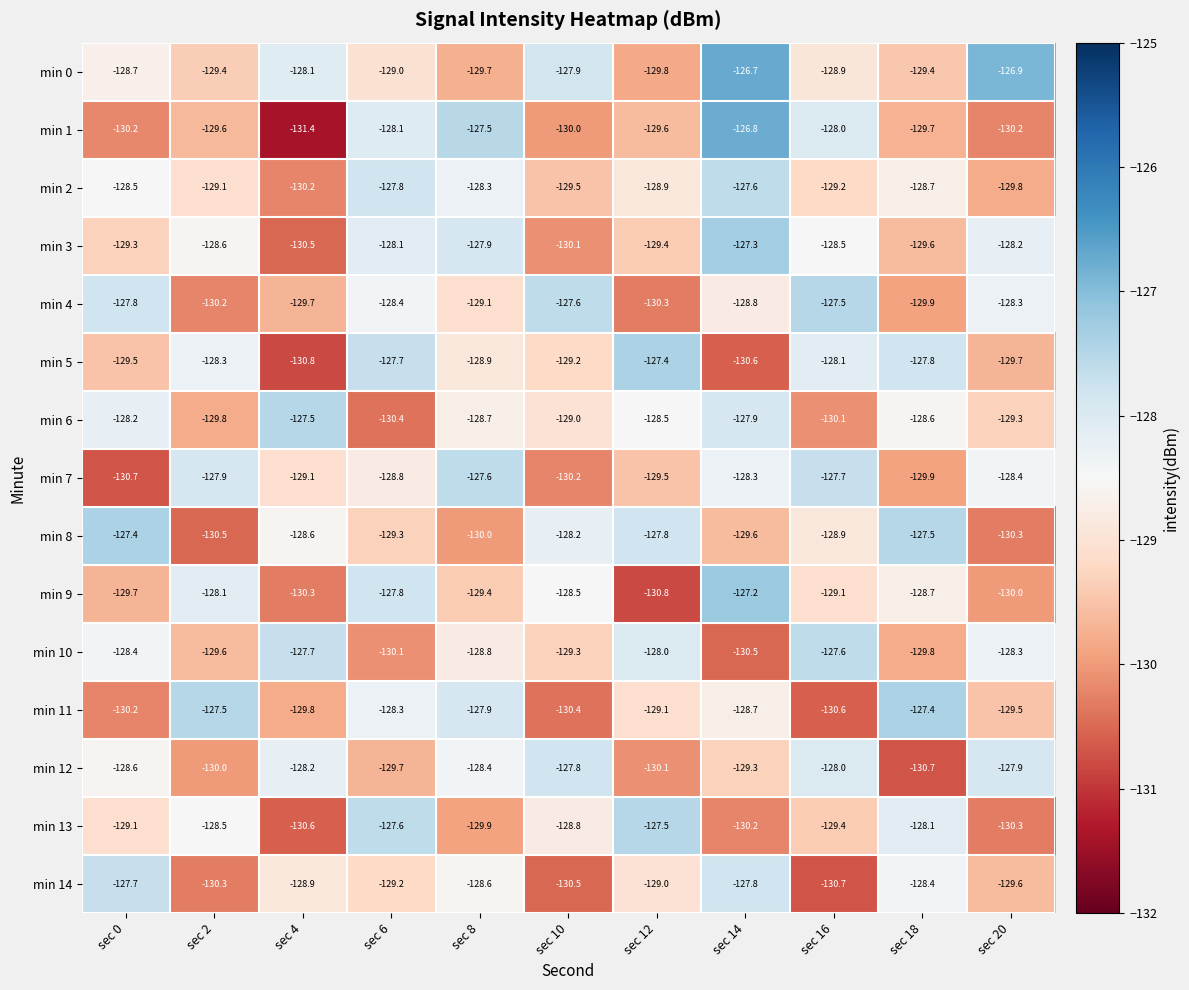

What is the difference between the second highest and second lowest values in the min 14 series?

2.7